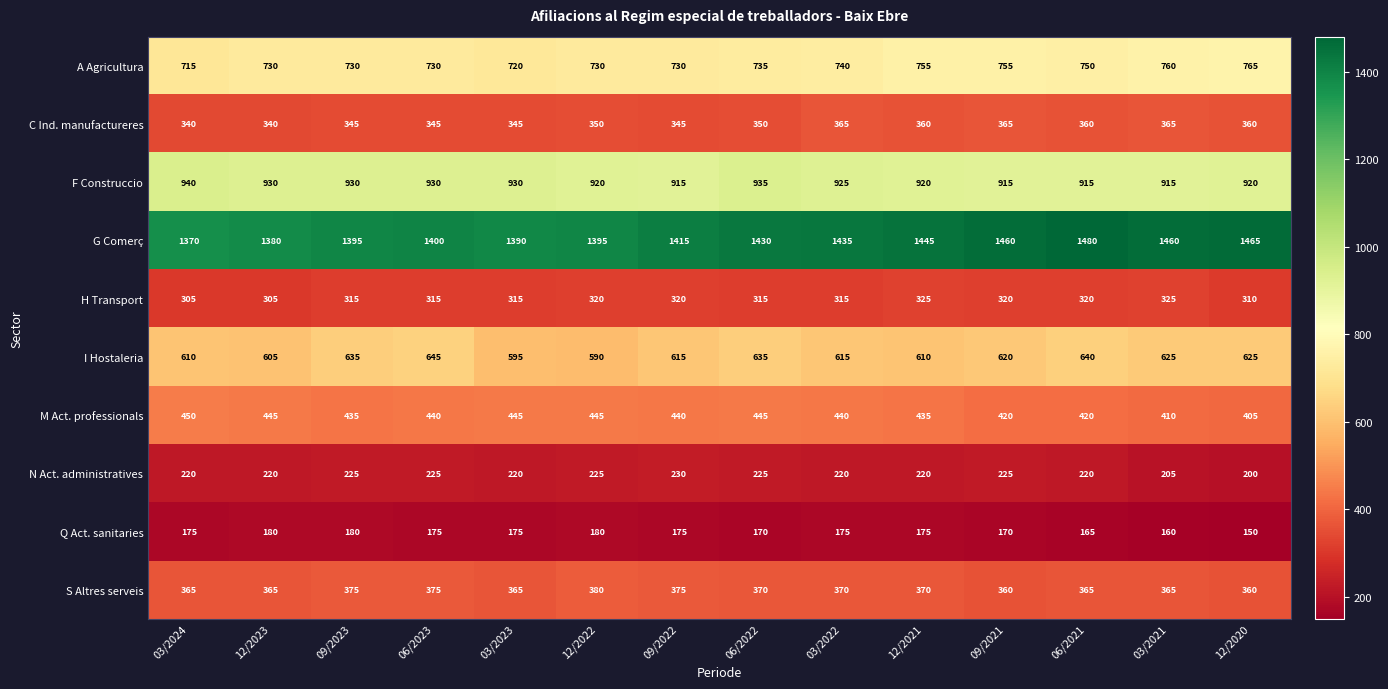

Which series changed the most between 12/2022 and 03/2022?

G Comerç